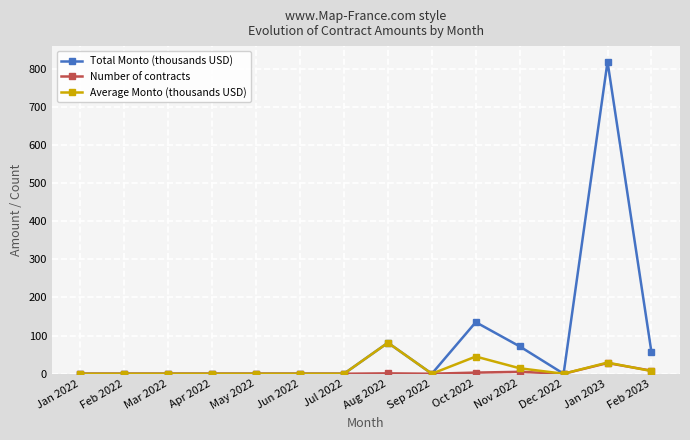

Rank the series by their maximum value, from lowest to highest.

Number of contracts, Average Monto (thousands USD), Total Monto (thousands USD)